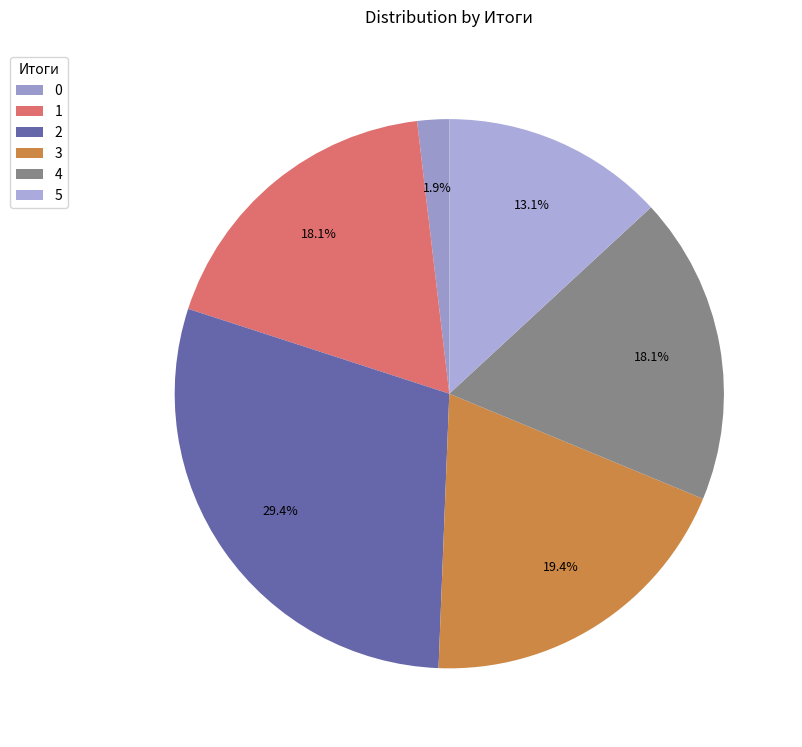

What is the change in value from 1 to 2?

+9